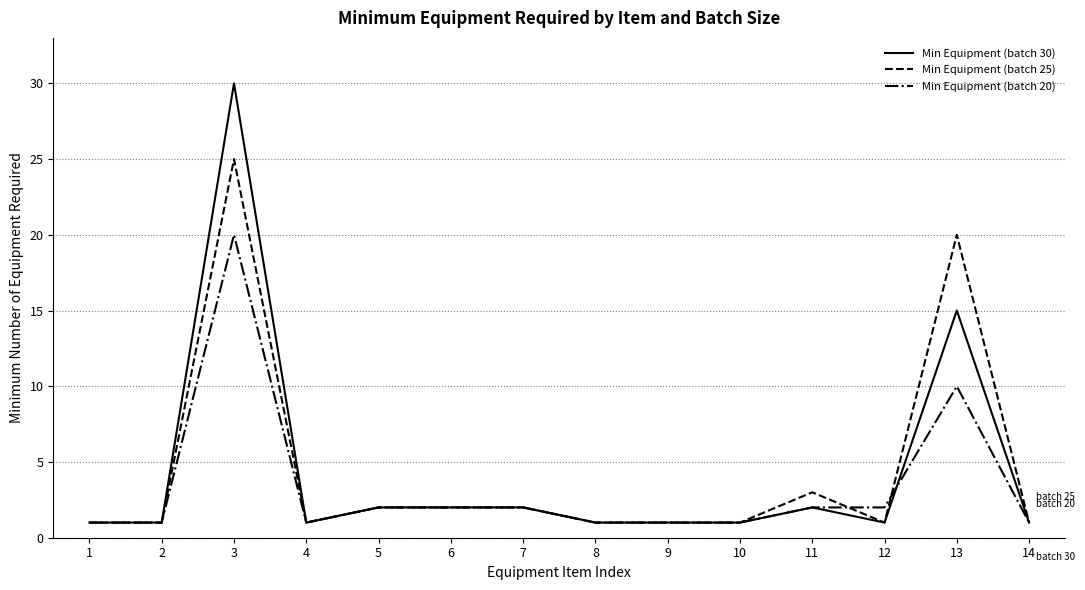

Reading right to left, extract all data points from this chart.

Min Equipment (batch 30): 1	15	1	2	1	1	1	2	2	2	1	30	1	1
Min Equipment (batch 25): 1	20	1	3	1	1	1	2	2	2	1	25	1	1
Min Equipment (batch 20): 1	10	2	2	1	1	1	2	2	2	1	20	1	1